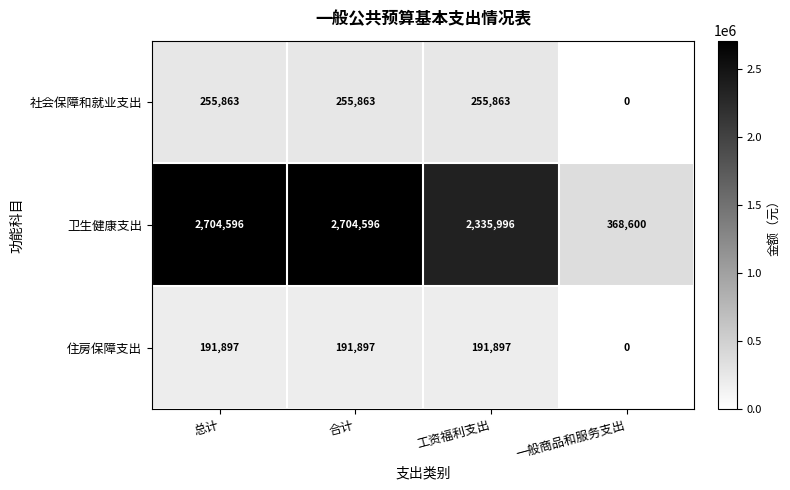

What is the difference between the highest and lowest values at 总计?

2512699